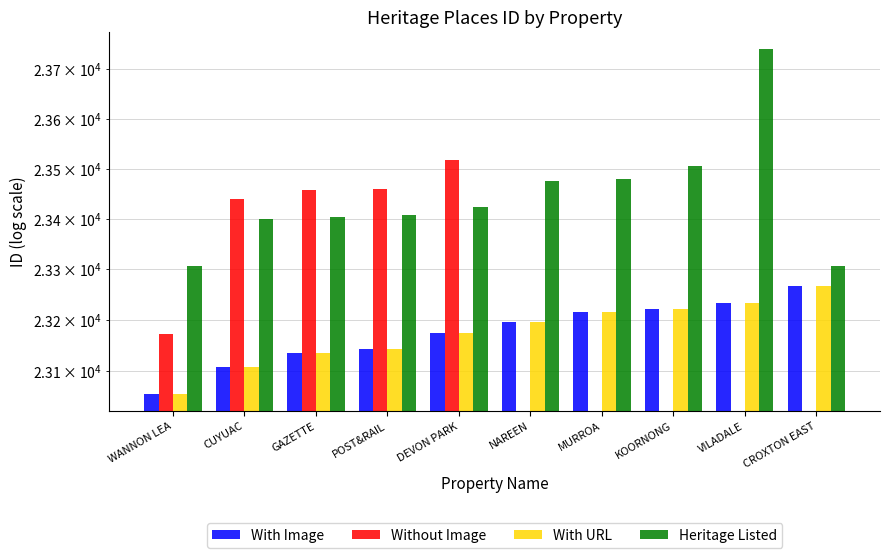

How many bars are there in each group?

4